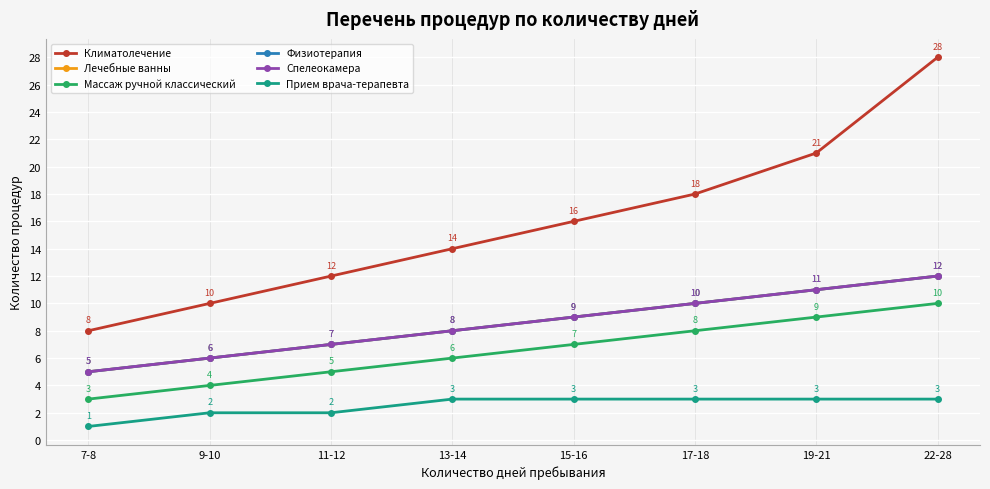

What is the difference between the maximum and minimum values in the Физиотерапия series?

7